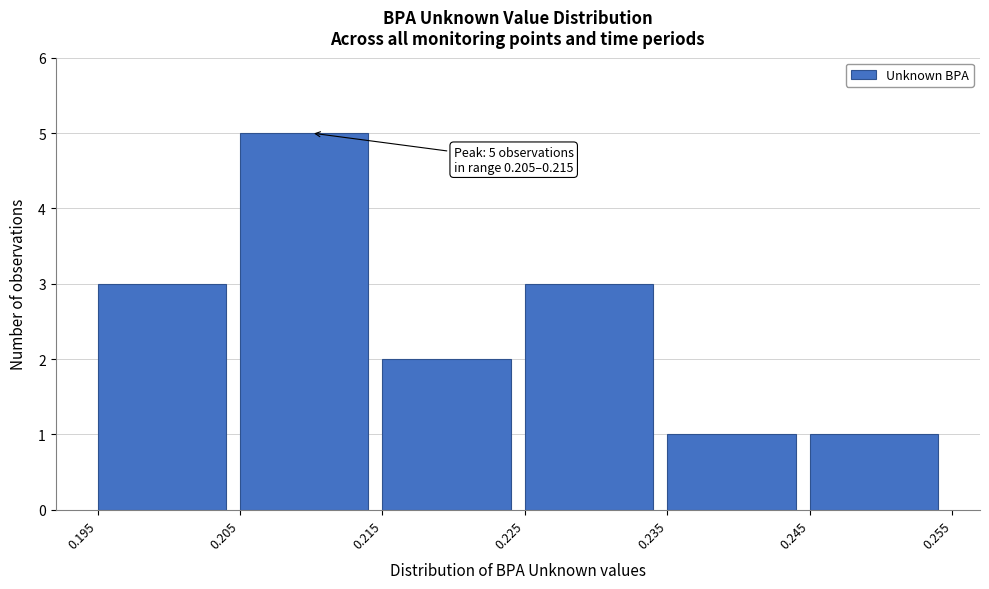

Over which range of the x-axis is the bar tallest?

0.205 to 0.215